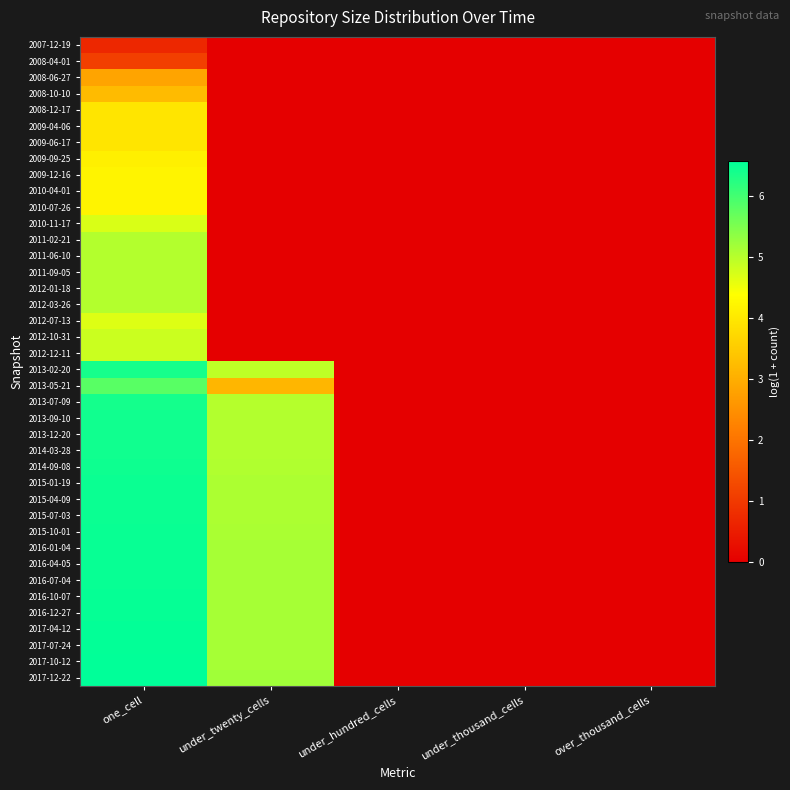

Reading left to right, extract all data points from this chart.

2007-12-19: one_cell=0.7	under_twenty_cells=0.0	under_hundred_cells=0.0	under_thousand_cells=0.0	over_thousand_cells=0.0
2008-04-01: one_cell=1.1	under_twenty_cells=0.0	under_hundred_cells=0.0	under_thousand_cells=0.0	over_thousand_cells=0.0
2008-06-27: one_cell=2.8	under_twenty_cells=0.0	under_hundred_cells=0.0	under_thousand_cells=0.0	over_thousand_cells=0.0
2008-10-10: one_cell=3.2	under_twenty_cells=0.0	under_hundred_cells=0.0	under_thousand_cells=0.0	over_thousand_cells=0.0
2008-12-17: one_cell=3.9	under_twenty_cells=0.0	under_hundred_cells=0.0	under_thousand_cells=0.0	over_thousand_cells=0.0
2009-04-06: one_cell=3.9	under_twenty_cells=0.0	under_hundred_cells=0.0	under_thousand_cells=0.0	over_thousand_cells=0.0
2009-06-17: one_cell=3.9	under_twenty_cells=0.0	under_hundred_cells=0.0	under_thousand_cells=0.0	over_thousand_cells=0.0
2009-09-25: one_cell=4.1	under_twenty_cells=0.0	under_hundred_cells=0.0	under_thousand_cells=0.0	over_thousand_cells=0.0
2009-12-16: one_cell=4.2	under_twenty_cells=0.0	under_hundred_cells=0.0	under_thousand_cells=0.0	over_thousand_cells=0.0
2010-04-01: one_cell=4.2	under_twenty_cells=0.0	under_hundred_cells=0.0	under_thousand_cells=0.0	over_thousand_cells=0.0
2010-07-26: one_cell=4.2	under_twenty_cells=0.0	under_hundred_cells=0.0	under_thousand_cells=0.0	over_thousand_cells=0.0
2010-11-17: one_cell=4.7	under_twenty_cells=0.0	under_hundred_cells=0.0	under_thousand_cells=0.0	over_thousand_cells=0.0
2011-02-21: one_cell=5.0	under_twenty_cells=0.0	under_hundred_cells=0.0	under_thousand_cells=0.0	over_thousand_cells=0.0
2011-06-10: one_cell=5.0	under_twenty_cells=0.0	under_hundred_cells=0.0	under_thousand_cells=0.0	over_thousand_cells=0.0
2011-09-05: one_cell=5.0	under_twenty_cells=0.0	under_hundred_cells=0.0	under_thousand_cells=0.0	over_thousand_cells=0.0
2012-01-18: one_cell=5.0	under_twenty_cells=0.0	under_hundred_cells=0.0	under_thousand_cells=0.0	over_thousand_cells=0.0
2012-03-26: one_cell=5.0	under_twenty_cells=0.0	under_hundred_cells=0.0	under_thousand_cells=0.0	over_thousand_cells=0.0
2012-07-13: one_cell=4.7	under_twenty_cells=0.0	under_hundred_cells=0.0	under_thousand_cells=0.0	over_thousand_cells=0.0
2012-10-31: one_cell=4.8	under_twenty_cells=0.0	under_hundred_cells=0.0	under_thousand_cells=0.0	over_thousand_cells=0.0
2012-12-11: one_cell=4.8	under_twenty_cells=0.0	under_hundred_cells=0.0	under_thousand_cells=0.0	over_thousand_cells=0.0
2013-02-20: one_cell=6.4	under_twenty_cells=4.9	under_hundred_cells=0.0	under_thousand_cells=0.0	over_thousand_cells=0.0
2013-05-21: one_cell=5.8	under_twenty_cells=3.1	under_hundred_cells=0.0	under_thousand_cells=0.0	over_thousand_cells=0.0
2013-07-09: one_cell=6.4	under_twenty_cells=5.0	under_hundred_cells=0.0	under_thousand_cells=0.0	over_thousand_cells=0.0
2013-09-10: one_cell=6.4	under_twenty_cells=5.0	under_hundred_cells=0.0	under_thousand_cells=0.0	over_thousand_cells=0.0
2013-12-20: one_cell=6.4	under_twenty_cells=5.0	under_hundred_cells=0.0	under_thousand_cells=0.0	over_thousand_cells=0.0
2014-03-28: one_cell=6.4	under_twenty_cells=5.0	under_hundred_cells=0.0	under_thousand_cells=0.0	over_thousand_cells=0.0
2014-09-08: one_cell=6.5	under_twenty_cells=5.1	under_hundred_cells=0.0	under_thousand_cells=0.0	over_thousand_cells=0.0
2015-01-19: one_cell=6.5	under_twenty_cells=5.1	under_hundred_cells=0.0	under_thousand_cells=0.0	over_thousand_cells=0.0
2015-04-09: one_cell=6.5	under_twenty_cells=5.1	under_hundred_cells=0.0	under_thousand_cells=0.0	over_thousand_cells=0.0
2015-07-03: one_cell=6.5	under_twenty_cells=5.1	under_hundred_cells=0.0	under_thousand_cells=0.0	over_thousand_cells=0.0
2015-10-01: one_cell=6.5	under_twenty_cells=5.1	under_hundred_cells=0.0	under_thousand_cells=0.0	over_thousand_cells=0.0
2016-01-04: one_cell=6.5	under_twenty_cells=5.1	under_hundred_cells=0.0	under_thousand_cells=0.0	over_thousand_cells=0.0
2016-04-05: one_cell=6.5	under_twenty_cells=5.1	under_hundred_cells=0.0	under_thousand_cells=0.0	over_thousand_cells=0.0
2016-07-04: one_cell=6.5	under_twenty_cells=5.1	under_hundred_cells=0.0	under_thousand_cells=0.0	over_thousand_cells=0.0
2016-10-07: one_cell=6.5	under_twenty_cells=5.1	under_hundred_cells=0.0	under_thousand_cells=0.0	over_thousand_cells=0.0
2016-12-27: one_cell=6.5	under_twenty_cells=5.1	under_hundred_cells=0.0	under_thousand_cells=0.0	over_thousand_cells=0.0
2017-04-12: one_cell=6.5	under_twenty_cells=5.1	under_hundred_cells=0.0	under_thousand_cells=0.0	over_thousand_cells=0.0
2017-07-24: one_cell=6.5	under_twenty_cells=5.1	under_hundred_cells=0.0	under_thousand_cells=0.0	over_thousand_cells=0.0
2017-10-12: one_cell=6.6	under_twenty_cells=5.1	under_hundred_cells=0.0	under_thousand_cells=0.0	over_thousand_cells=0.0
2017-12-22: one_cell=6.6	under_twenty_cells=5.2	under_hundred_cells=0.0	under_thousand_cells=0.0	over_thousand_cells=0.0